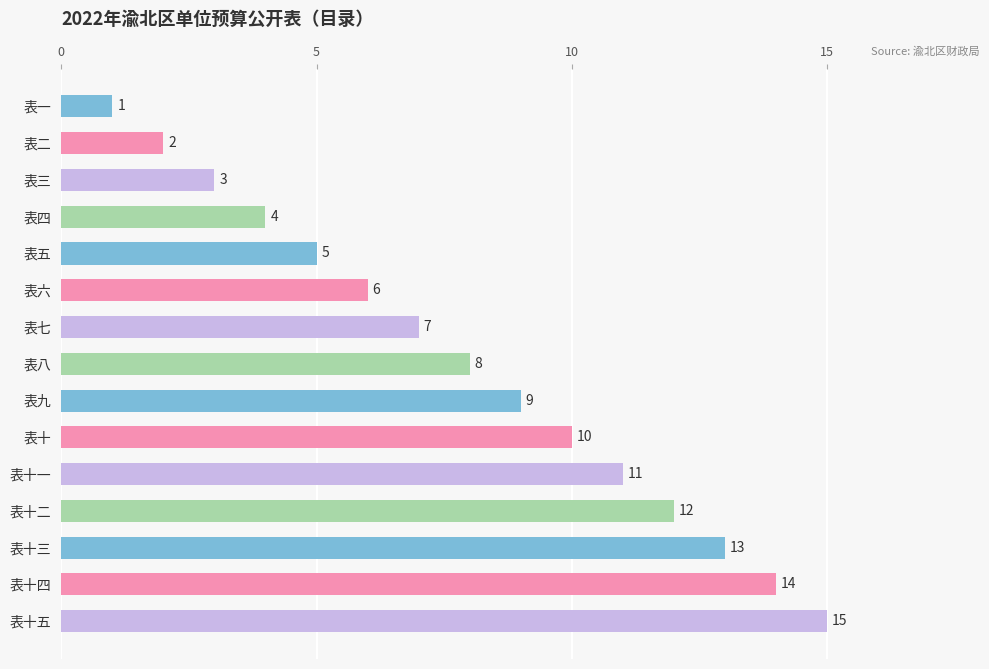

What is the label of the 3rd bar from the top?

表三